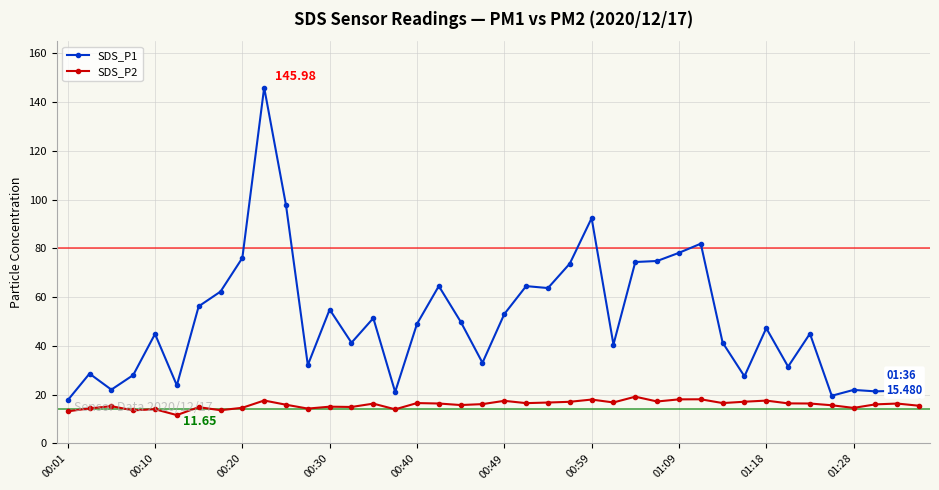

What is the sum of all SDS_P1 values?

1996.3